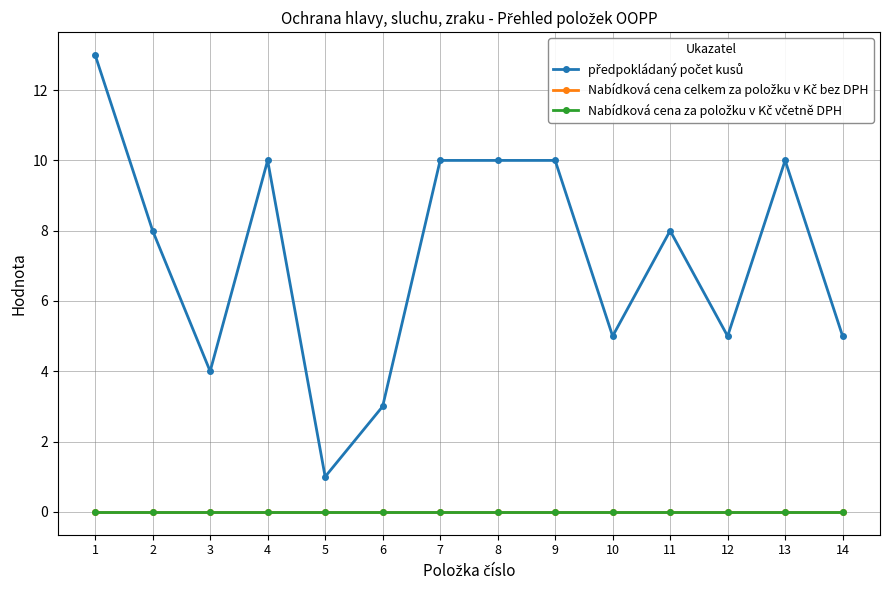

At 9, list the series in order from smallest to largest.

Nabídková cena celkem za položku v Kč bez DPH, Nabídková cena za položku v Kč včetně DPH, předpokládaný počet kusů